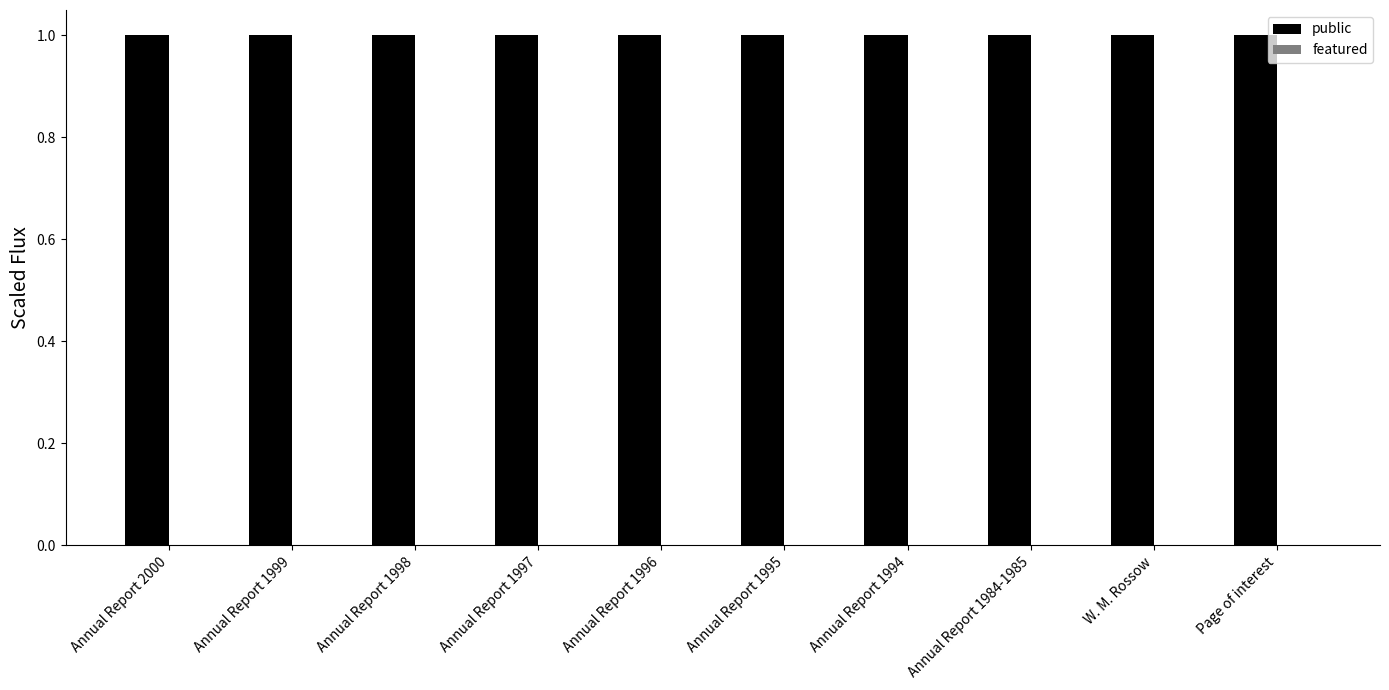

Reading left to right, transcribe all the data shown in this chart.

public: Annual Report 2000=1	Annual Report 1999=1	Annual Report 1998=1	Annual Report 1997=1	Annual Report 1996=1	Annual Report 1995=1	Annual Report 1994=1	Annual Report 1984-1985=1	W. M. Rossow=1	Page of interest=1
featured: Annual Report 2000=0	Annual Report 1999=0	Annual Report 1998=0	Annual Report 1997=0	Annual Report 1996=0	Annual Report 1995=0	Annual Report 1994=0	Annual Report 1984-1985=0	W. M. Rossow=0	Page of interest=0